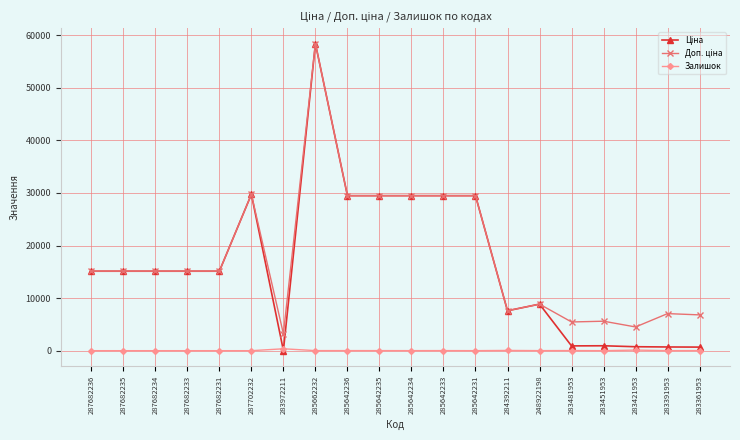

At how many categories does at least one series exceed 18259?

7